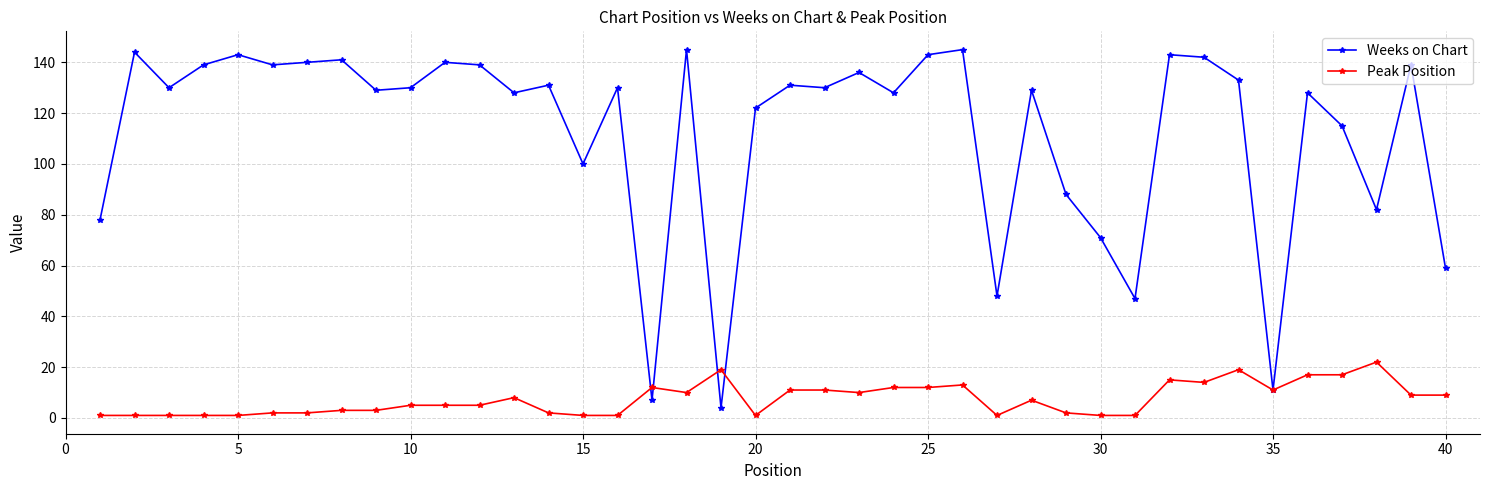

What is the value of the Weeks on Chart point at the 31st from the left?

47